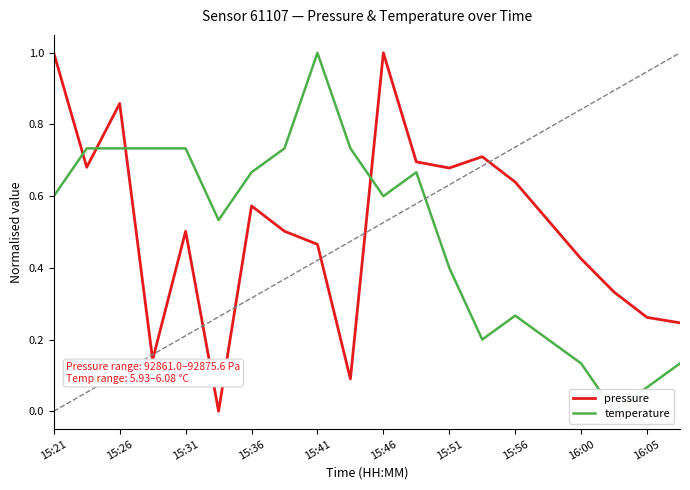

The value of pressure at 16:00 is 0.7. True or false?

False